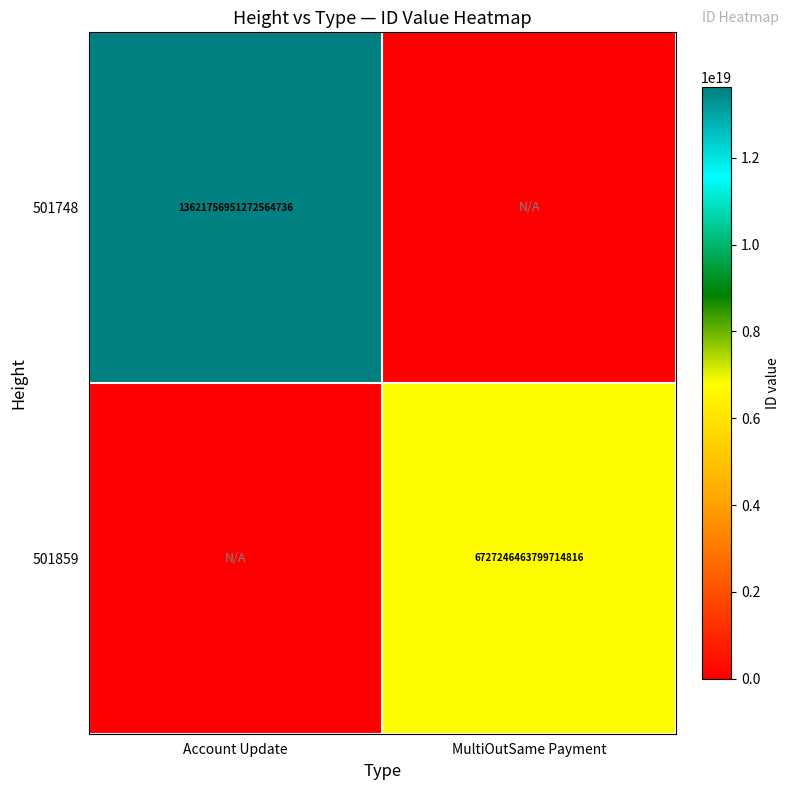

True or false: 501748 has a value of 13621756951272564736 at Account Update.

True